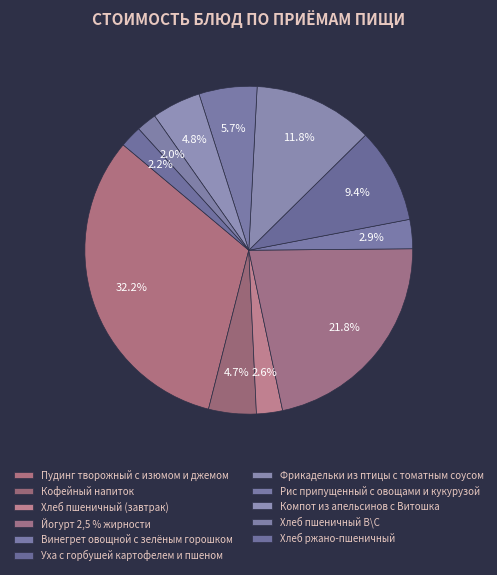

The Компот из апельсинов с Витошка slice represents 5% of the pie. True or false?

True